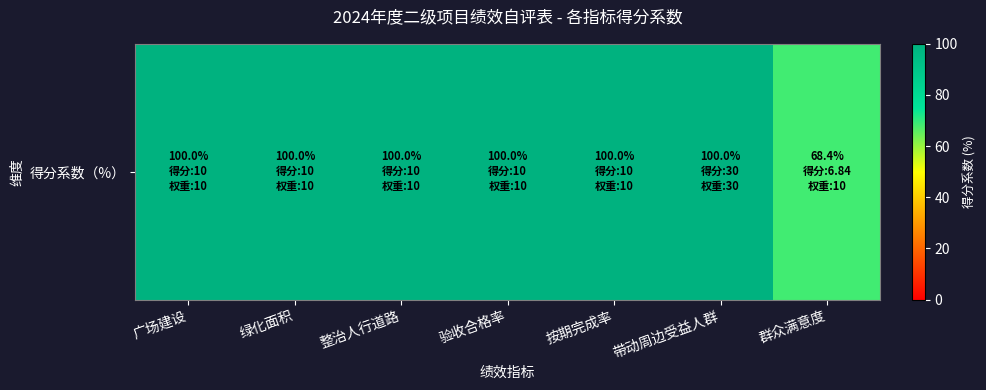

Where is the data nearest to the value 84?

群众满意度